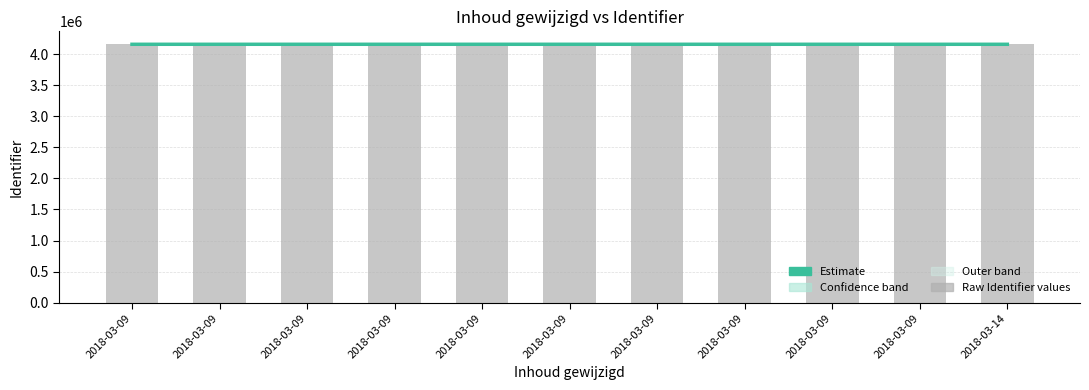

What is the value of the Identifier_upper bar at the 9th from the left?

4158118